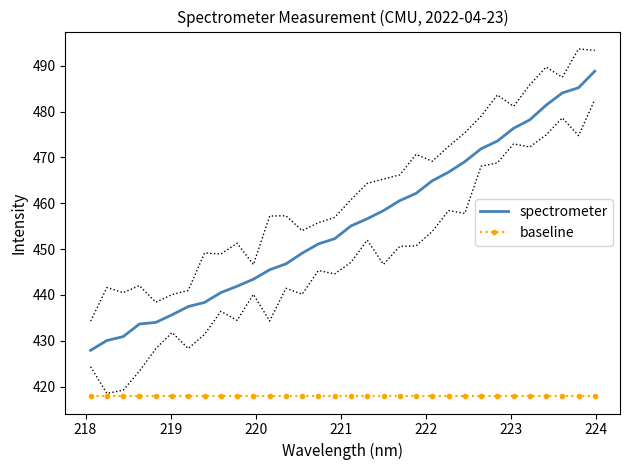

Which series has the widest spread of values?

spectrometer